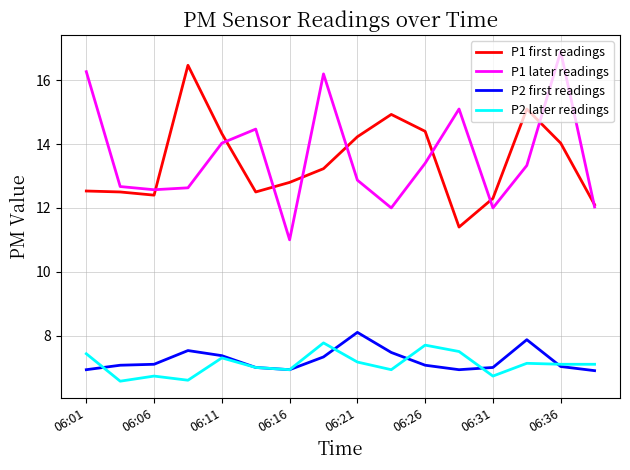

True or false: P1 first readings and P2 later readings cross at least once.

False